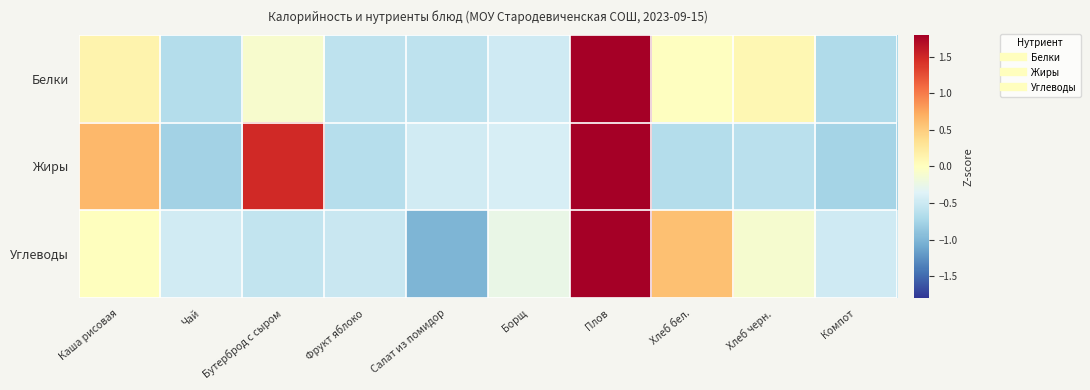

Reading left to right, extract all data points from this chart.

Белки: Каша рисовая=0.1	Чай=-0.7	Бутерброд с сыром=-0.1	Фрукт яблоко=-0.6	Салат из помидор=-0.6	Борщ=-0.5	Плов=2.9	Хлеб бел.=-0.0	Хлеб черн.=0.1	Компот=-0.7
Жиры: Каша рисовая=0.6	Чай=-0.8	Бутерброд с сыром=1.5	Фрукт яблоко=-0.6	Салат из помидор=-0.5	Борщ=-0.4	Плов=2.2	Хлеб бел.=-0.7	Хлеб черн.=-0.6	Компот=-0.8
Углеводы: Каша рисовая=0.0	Чай=-0.5	Бутерброд с сыром=-0.6	Фрукт яблоко=-0.5	Салат из помидор=-1.0	Борщ=-0.2	Плов=2.8	Хлеб бел.=0.6	Хлеб черн.=-0.1	Компот=-0.5